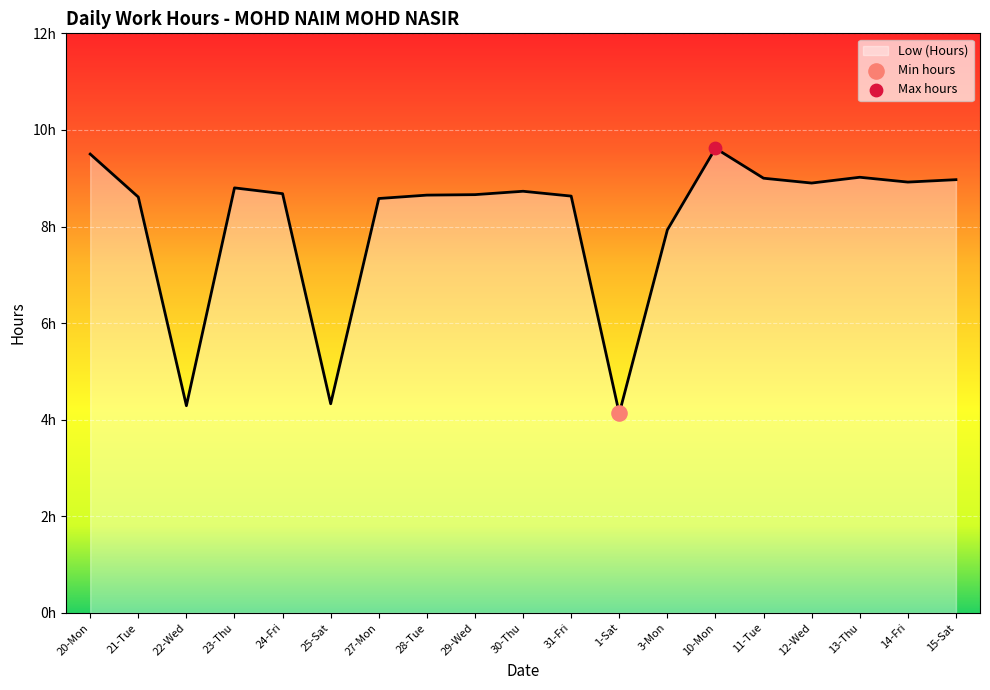

What is the change in value from 1-Sat to 3-Mon?

+3.8